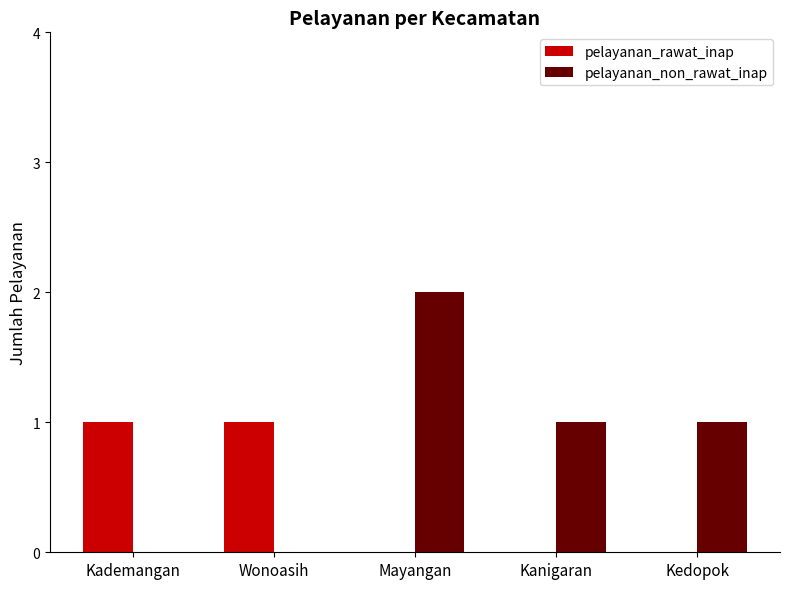

Is it true that pelayanan_non_rawat_inap equals 0 at Kedopok?

False